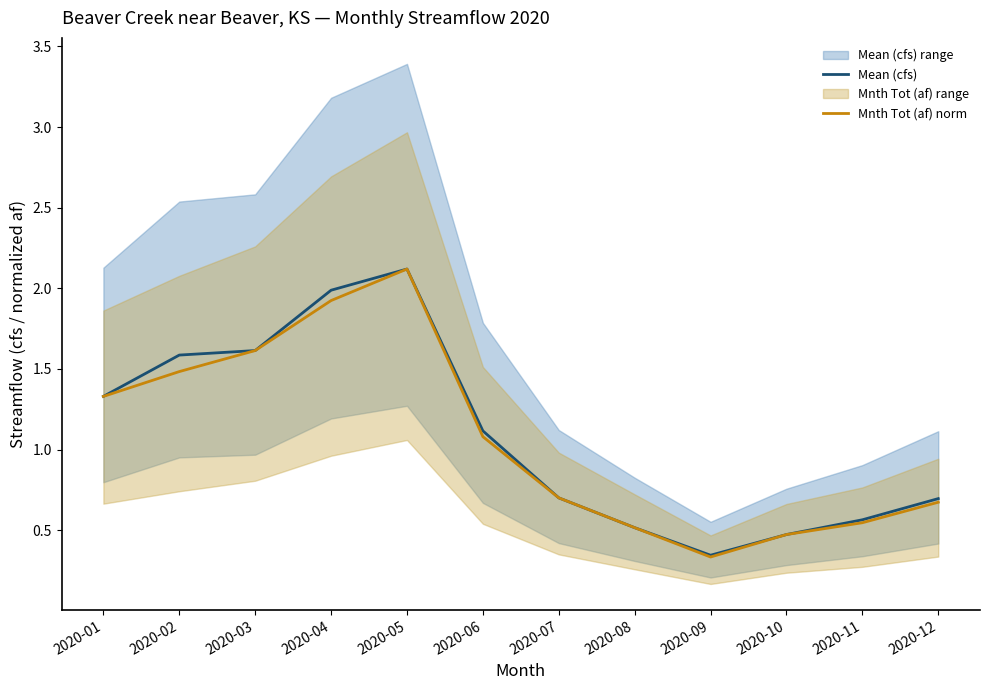

What is the average value of the Mean (cfs) series?

1.1